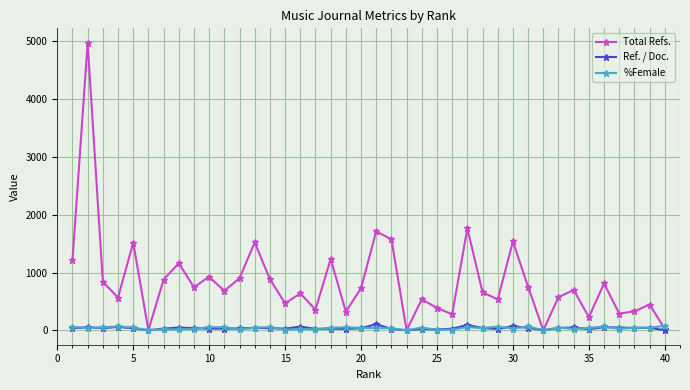

Which series has the widest spread of values?

Total Refs.